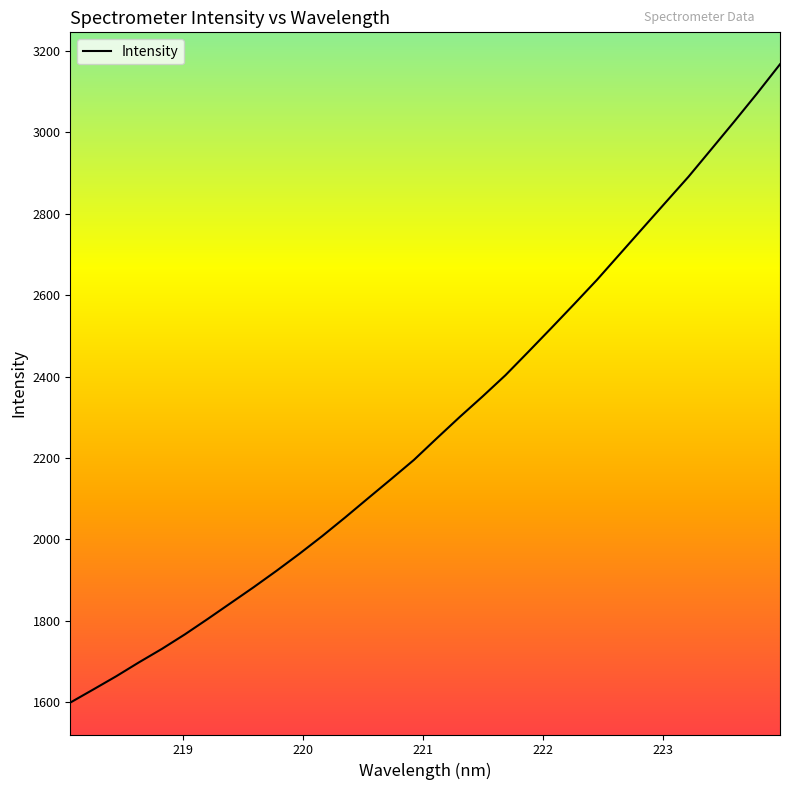

What is the difference between the maximum and minimum values?

1567.8